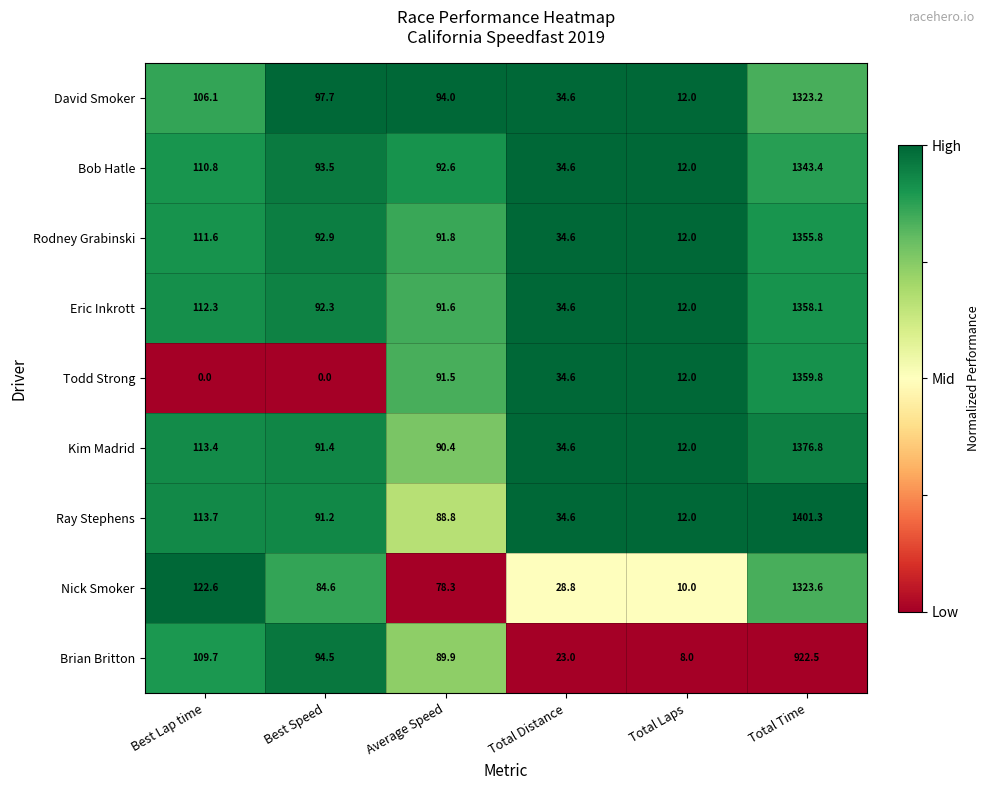

What is the difference between the maximum and minimum values in the Eric Inkrott series?

1346.1